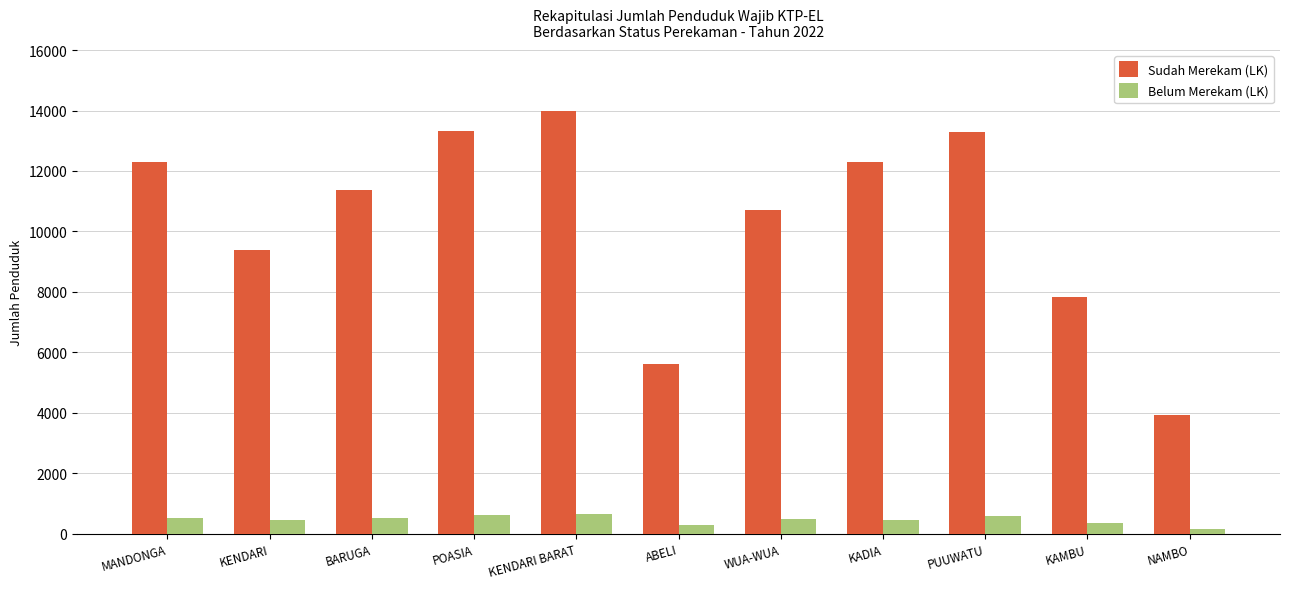

What is the maximum value for Belum Merekam (LK)?

647